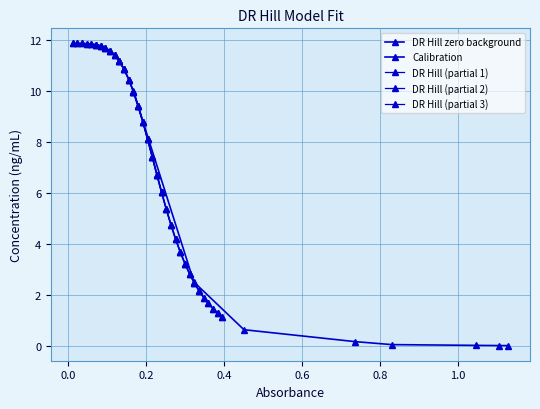

Which has a higher value, 0.276 or 0.24?

0.24